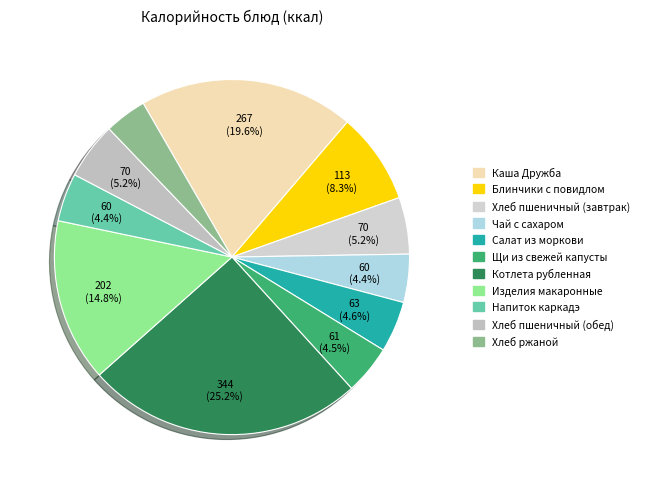

Which category has the biggest portion of the pie?

Котлета рубленная